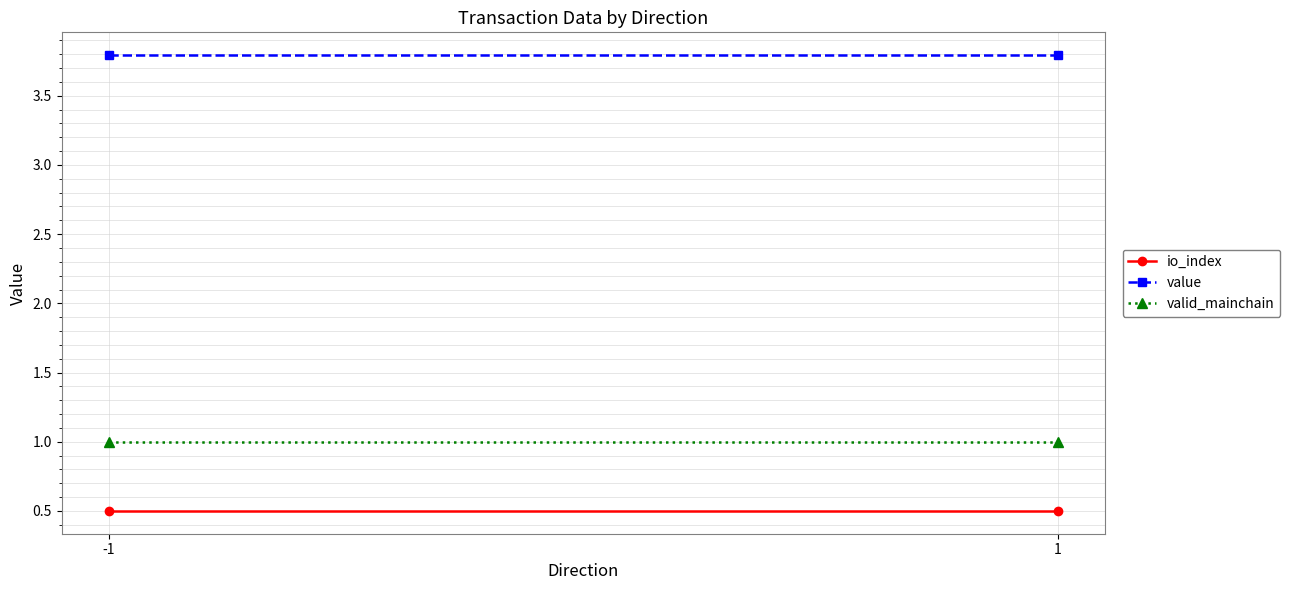

Between -1 and 1, which series saw the biggest shift?

io_index